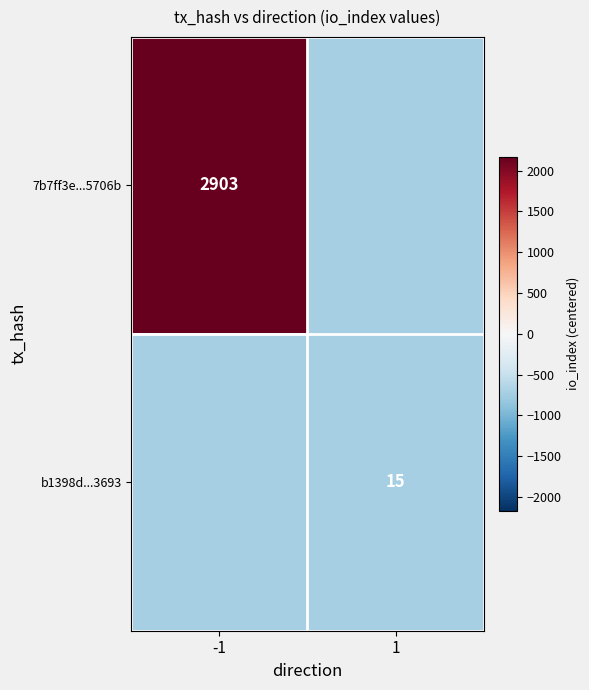

The value of 7b7ff3e...5706b at -1 is 2903.0. True or false?

True